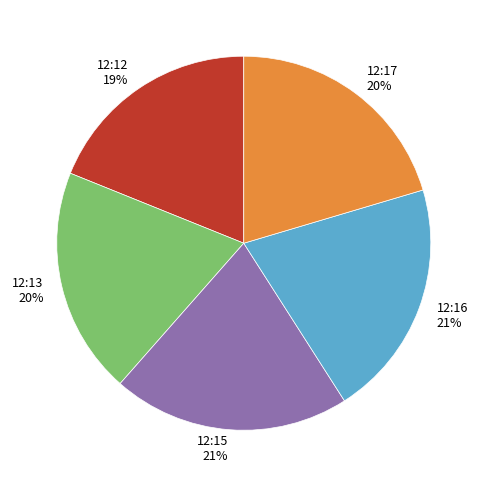

Count the number of slices in the pie.

5